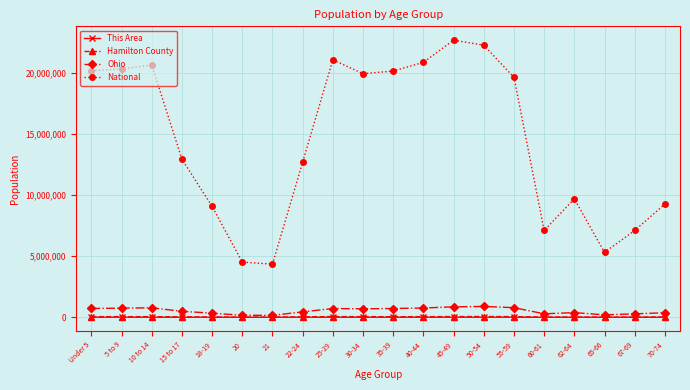

Is it true that National equals 20179642 at 35-39?

True